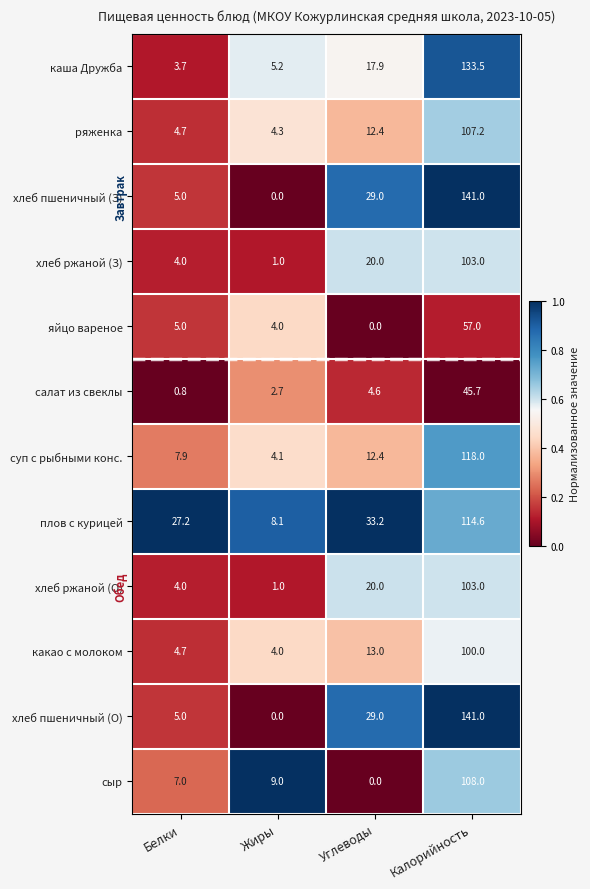

At which category is the sum across all series the highest?

Калорийность